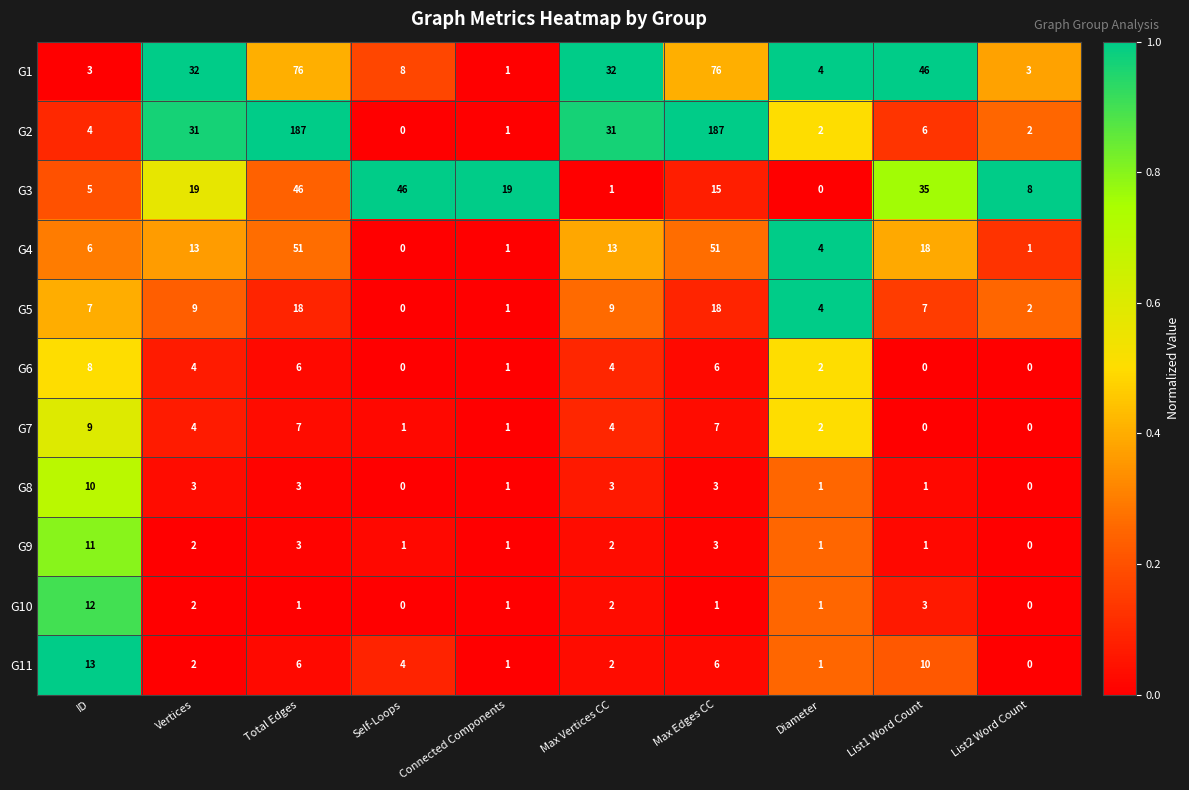

Which series has the largest range (max minus min)?

G2